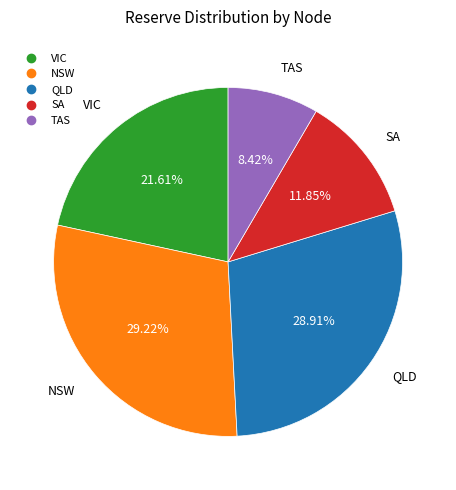

Approximately how many times larger is the value at QLD compared to TAS?

3.4